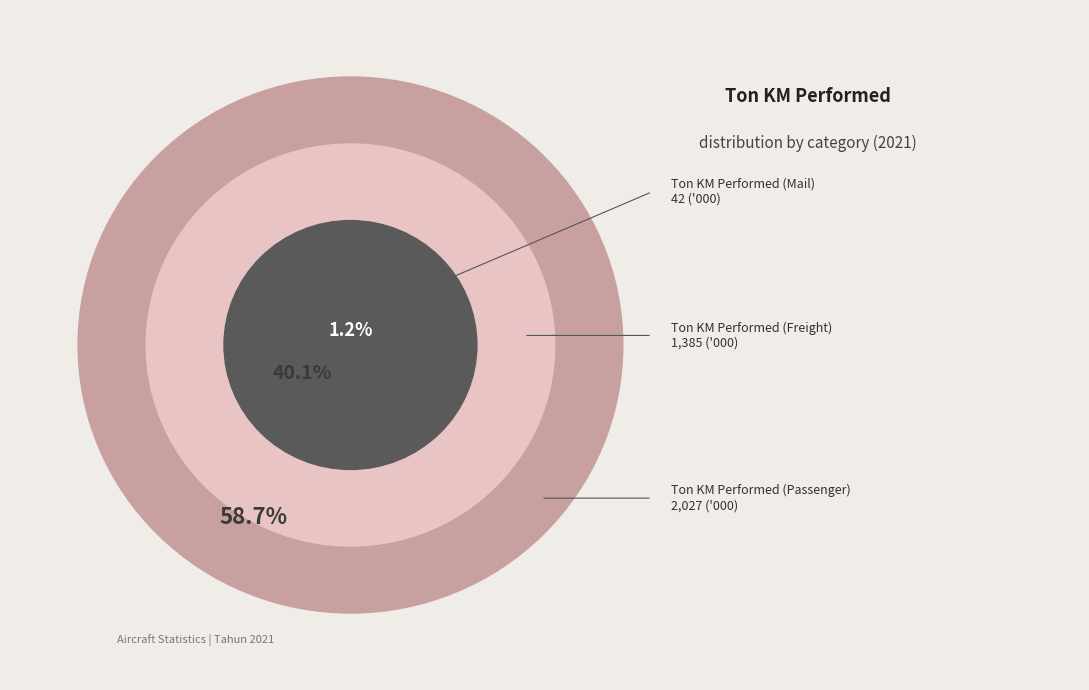

Is it true that Ton KM Performed (Passenger) is 59% of the pie?

True